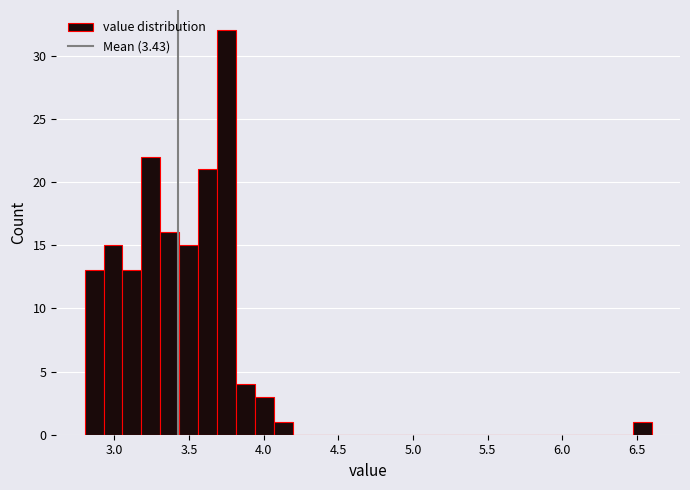

Around what value on the x-axis is the tallest bar? Give the approximate position of its centre, as read against the axis.

3.75